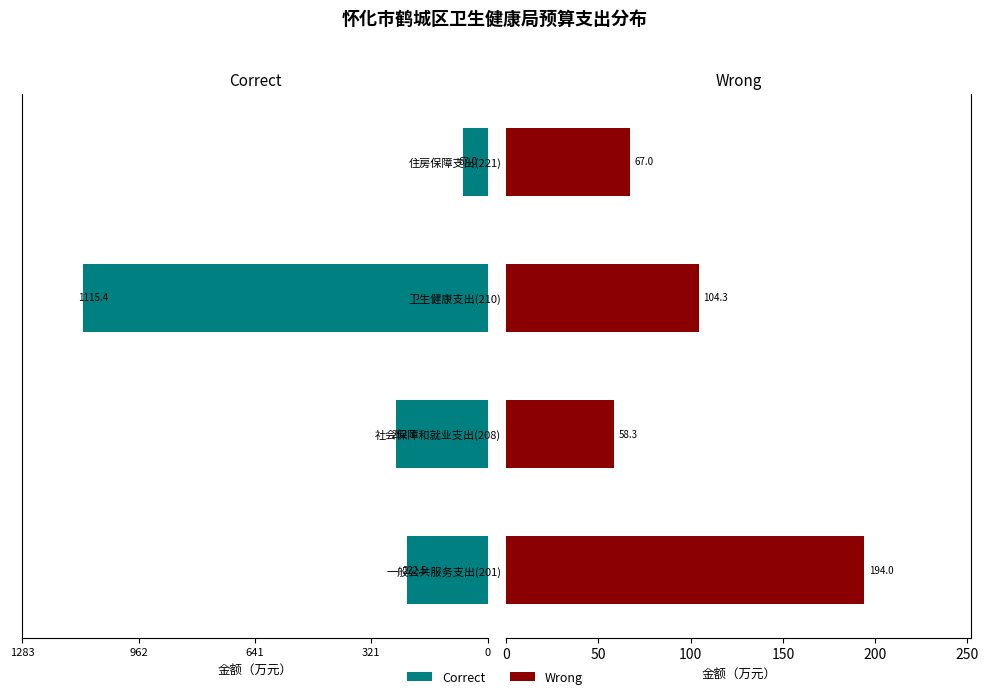

Is the value of Wrong at 卫生健康支出(210) greater than the value of Correct at 卫生健康支出(210)?

No